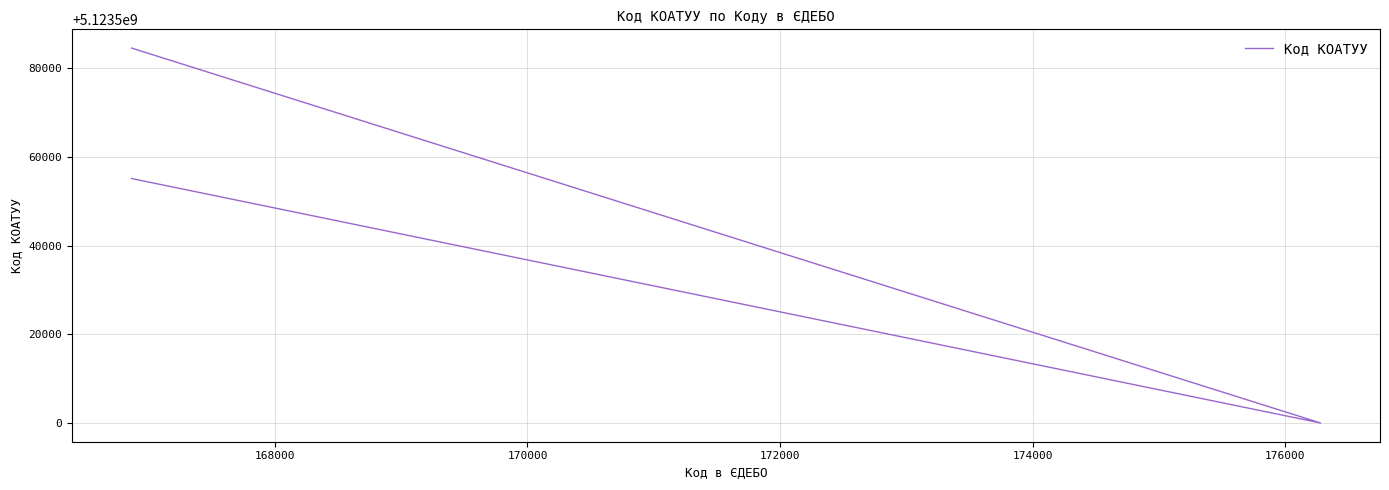

How many values exceed 5123555100?

1